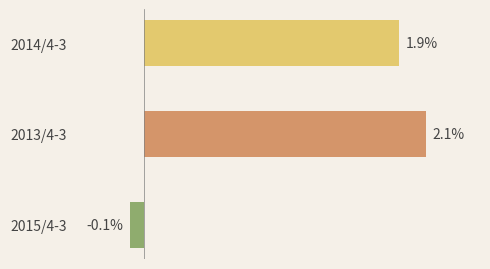

Are the bars horizontal?

Yes